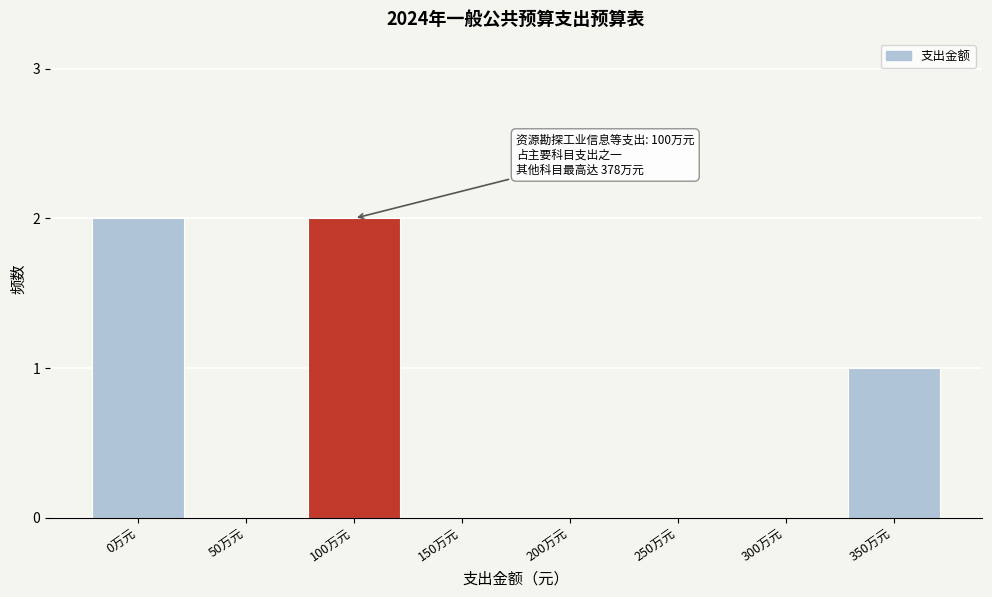

Reading left to right, what are all the values shown in this chart?

0万元=2	50万元=0	100万元=2	150万元=0	200万元=0	250万元=0	300万元=0	350万元=1